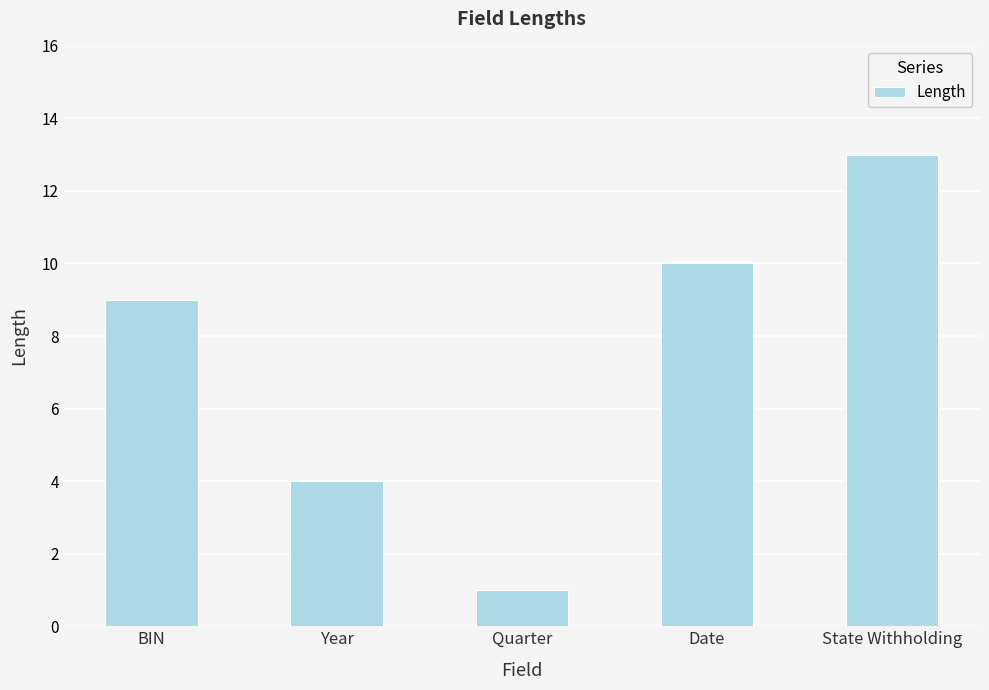

What value does the data have at Quarter?

1